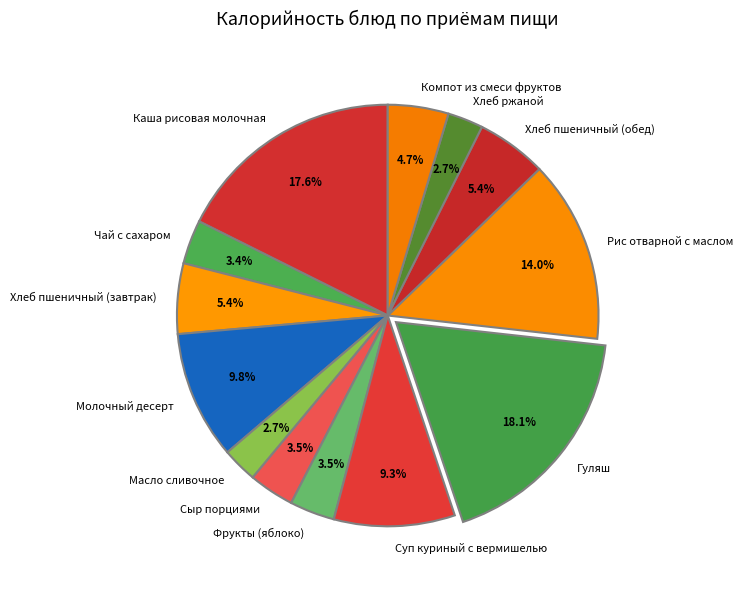

Is the sum of Рис отварной с маслом and Гуляш greater than half?

No